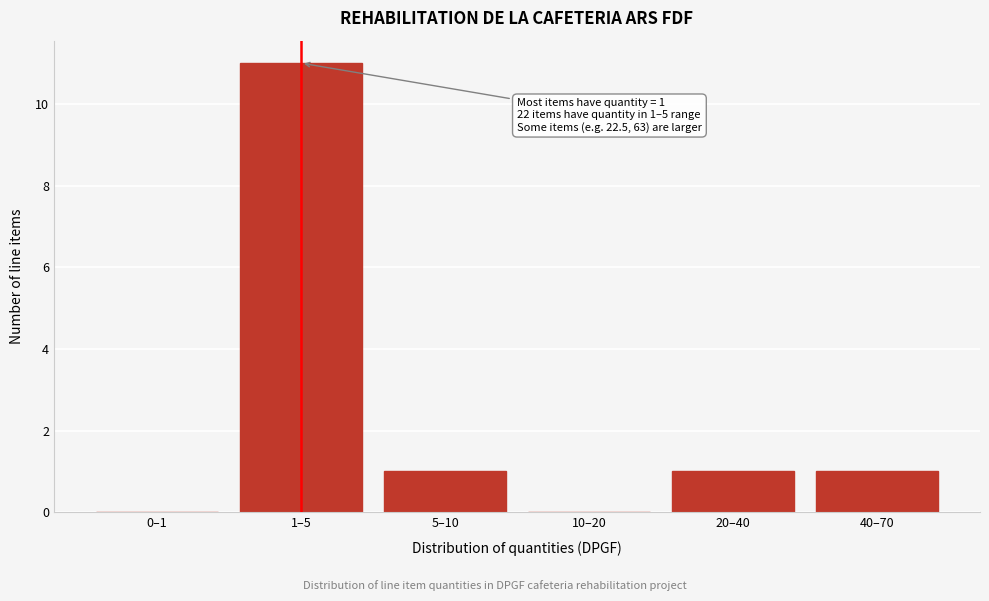

Reading left to right, extract all data points from this chart.

0–1=0	1–5=11	5–10=1	10–20=0	20–40=1	40–70=1